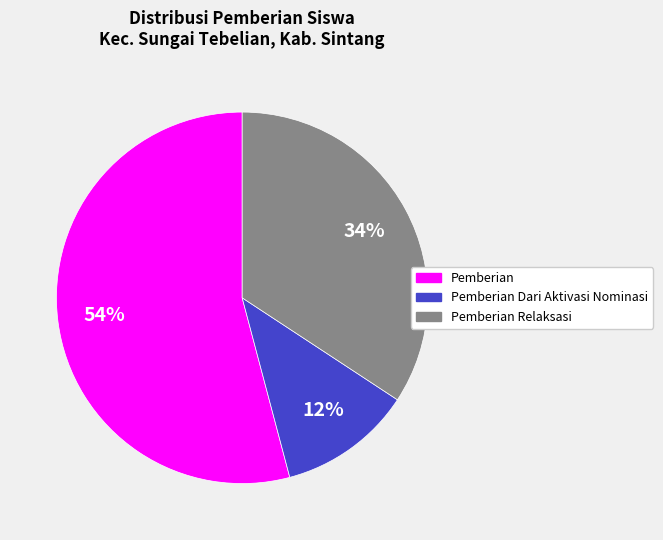

To the nearest percent, what is the average slice percentage?

33%